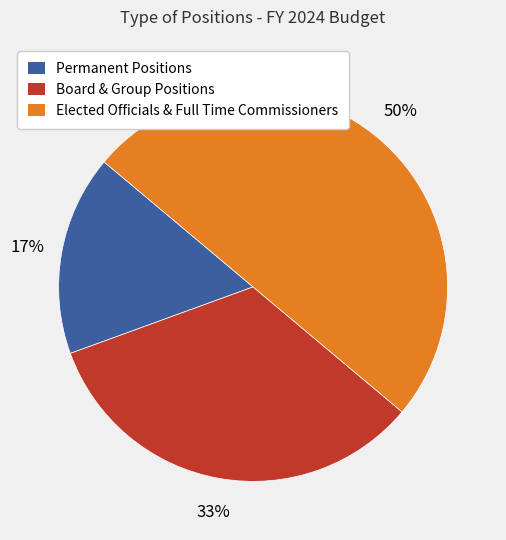

To the nearest percent, what is the average slice percentage?

33%